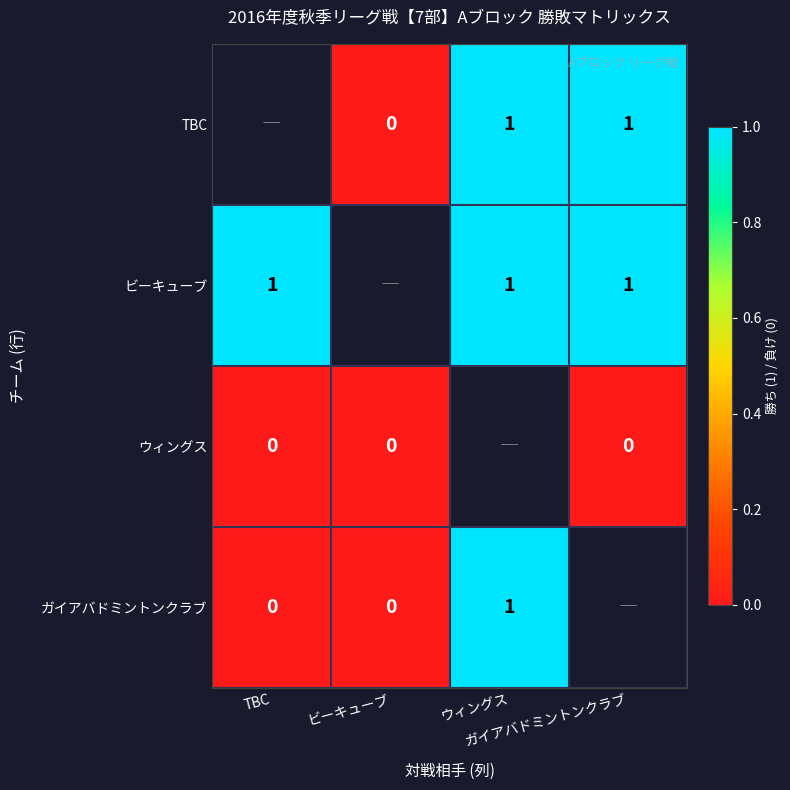

List the labels in order of TBC value, smallest first.

TBC, ビーキューブ, ウィングス, ガイアバドミントンクラブ